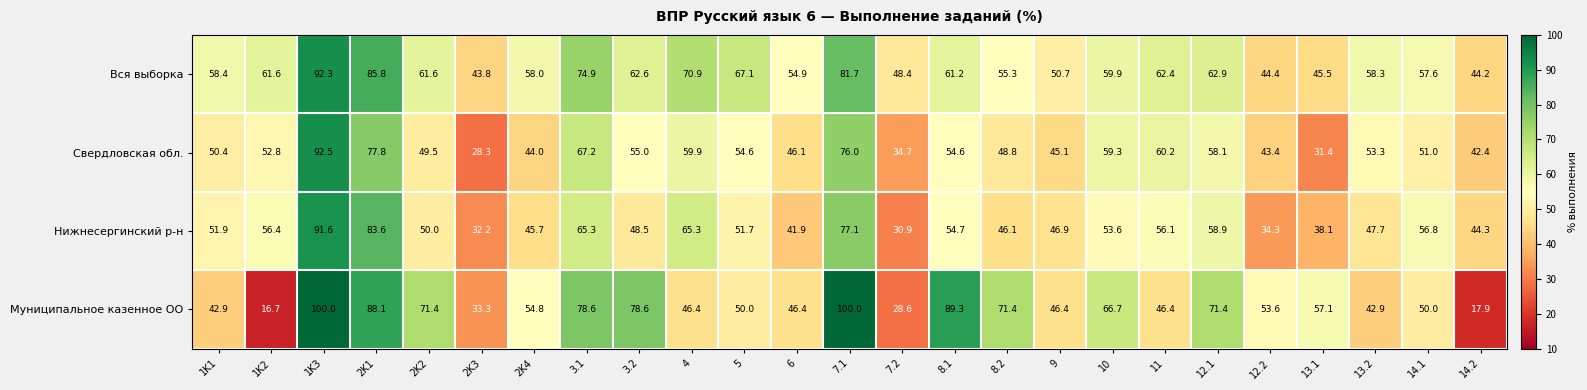

What is the greatest value displayed?

100.0